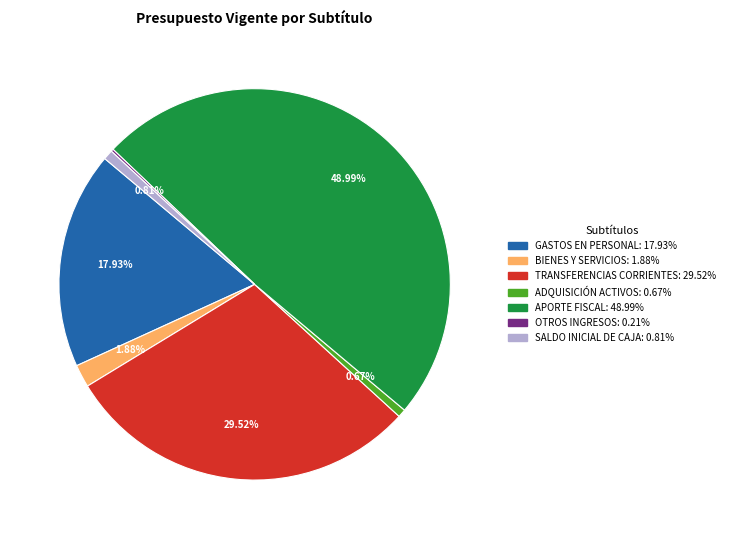

Is there a majority slice in this chart?

No